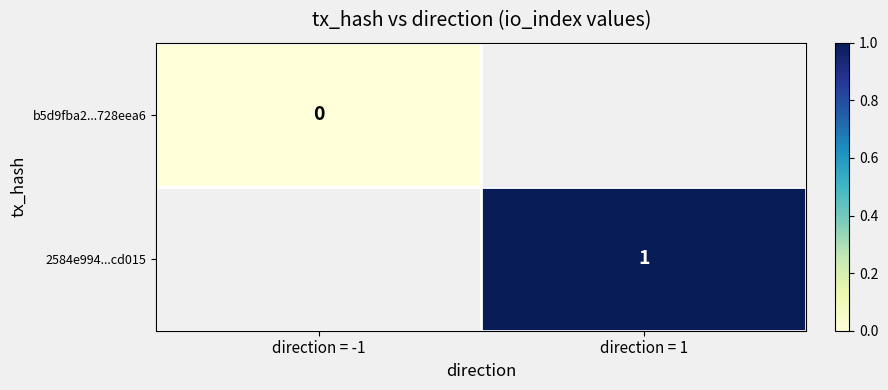

How many categories are shown in the chart?

2